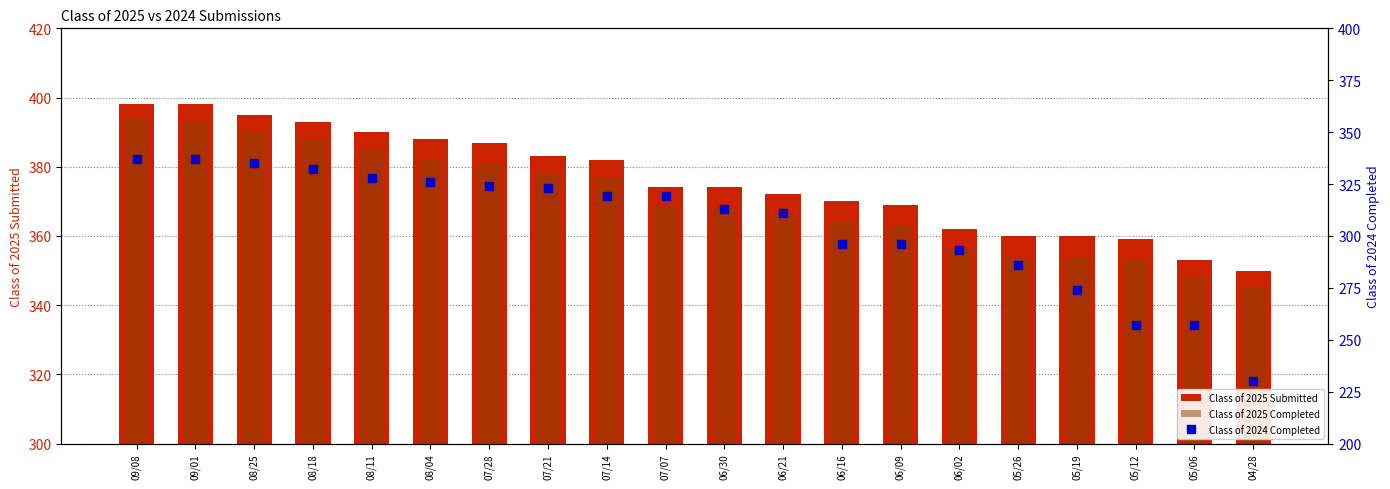

Between 09/08 and 05/06, which is larger?

09/08